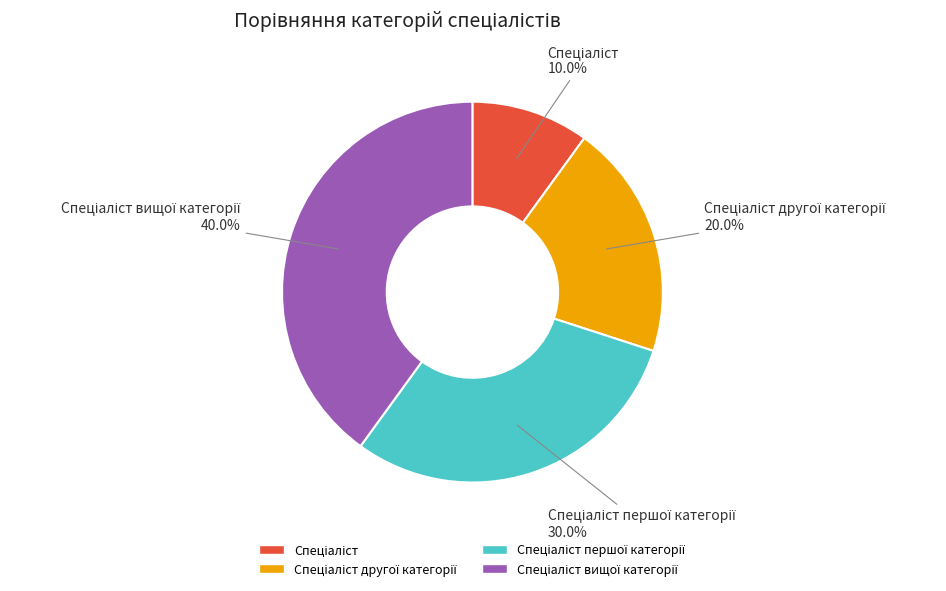

To the nearest percent, what is the difference between the largest and smallest slice percentages?

30%